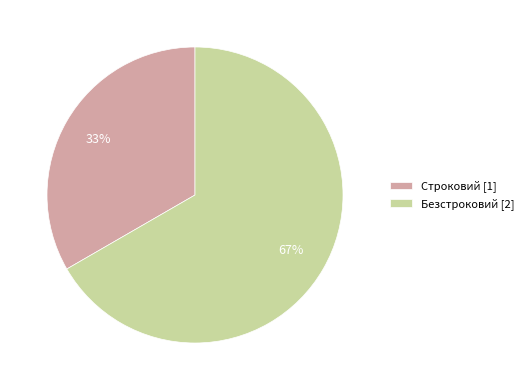

To the nearest percent, what percentage of the pie is Строковий?

33%